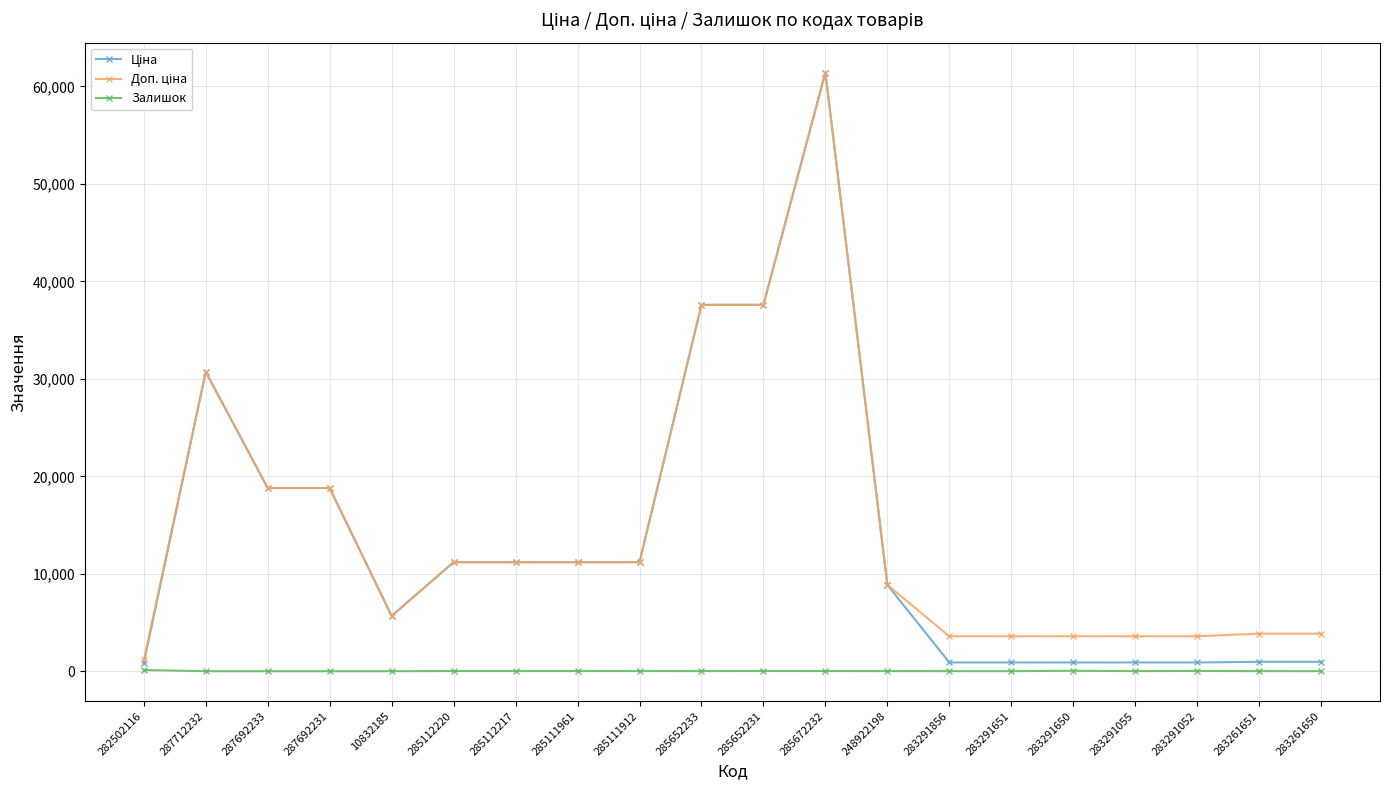

At which category is the sum across all series the highest?

285672232